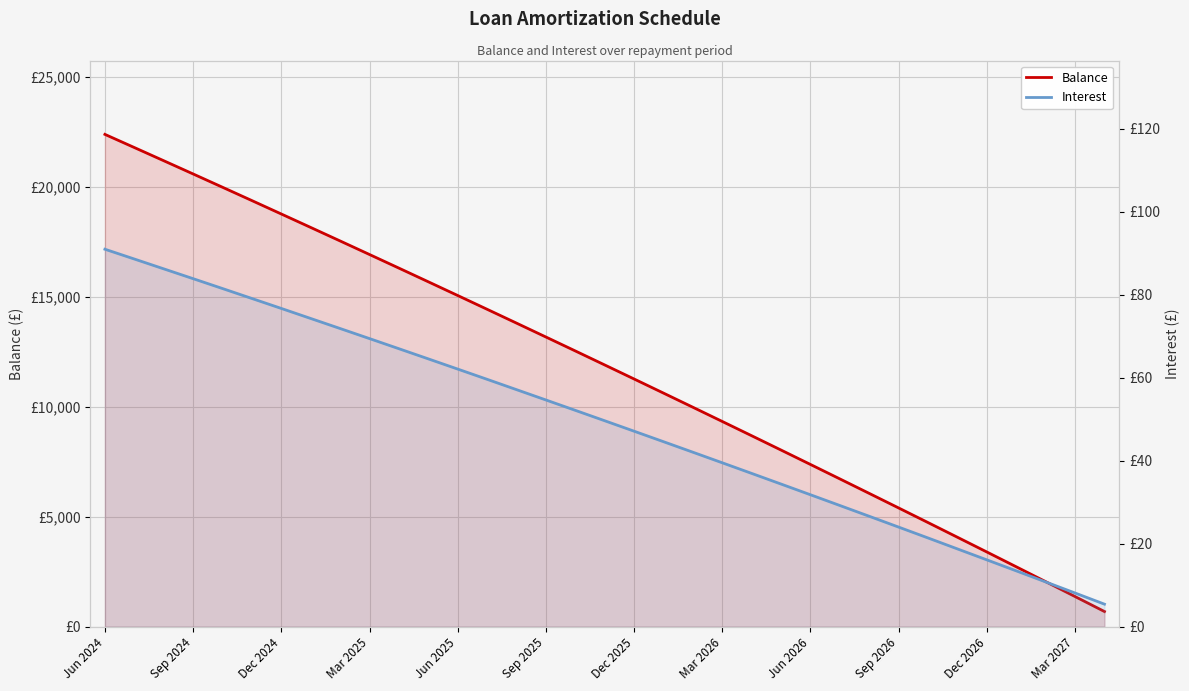

Reading left to right, transcribe all the data shown in this chart.

Balance: 22391.0	21793.0	21193.0	20591.0	19986.0	19379.0	18769.0	18157.0	17543.0	16926.0	16307.0	15685.0	15061.0	14434.0	13805.0	13173.0	12539.0	11902.0	11263.0	10621.0	9977.0	9330.0	8681.0	8029.0	7374.0	6717.0	6057.0	5395.0	4730.0	4062.0	3392.0	2719.0	2043.0	1365.0	684.0
Interest: 91.0	88.6	86.3	83.9	81.5	79.1	76.7	74.3	71.9	69.4	67.0	64.5	62.1	59.6	57.1	54.6	52.1	49.6	47.1	44.6	42.0	39.5	36.9	34.4	31.8	29.2	26.6	24.0	21.4	18.7	16.1	13.4	10.8	8.1	5.4